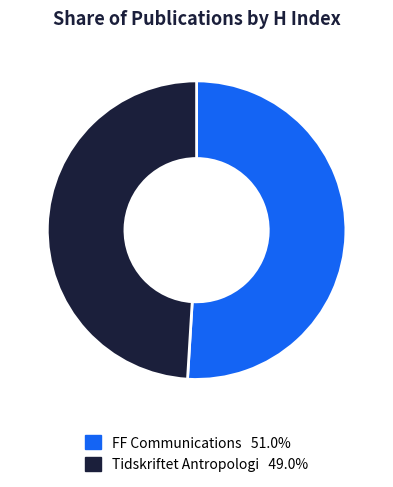

The FF Communications slice represents 51% of the pie. True or false?

True